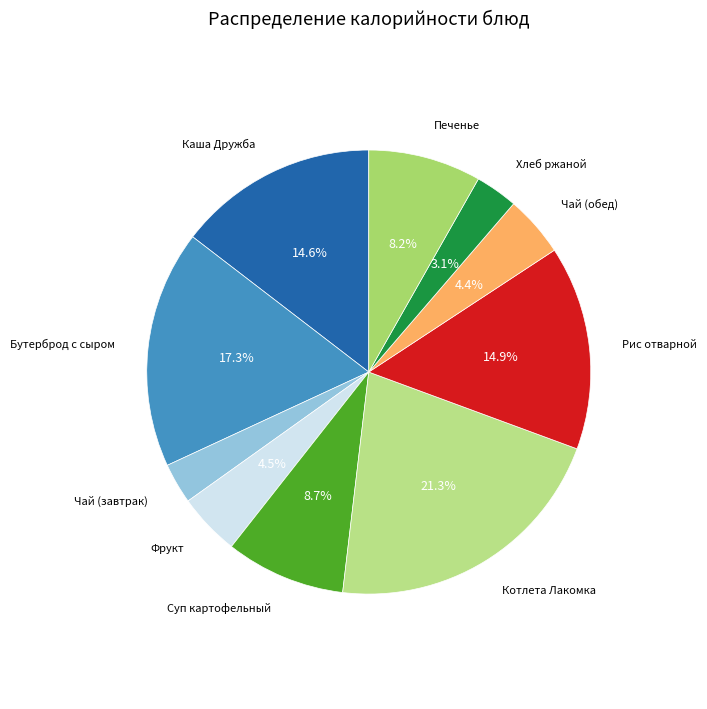

Does any single category account for the majority?

No